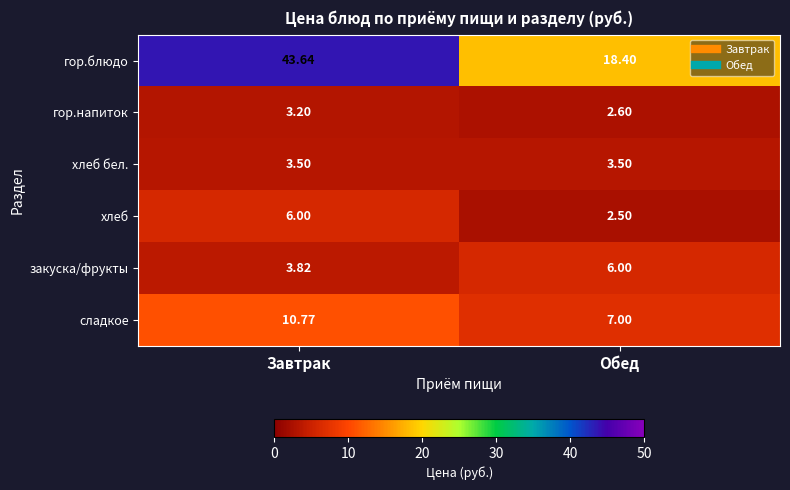

Is the value of закуска/фрукты at Завтрак greater than the value of гор.блюдо at Завтрак?

No